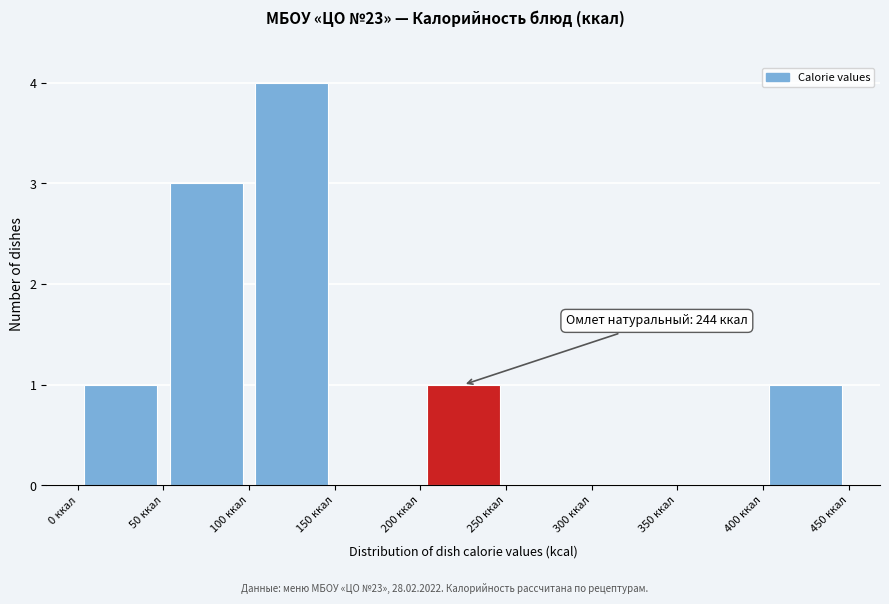

Over which range of the x-axis is the bar tallest?

100 to 150